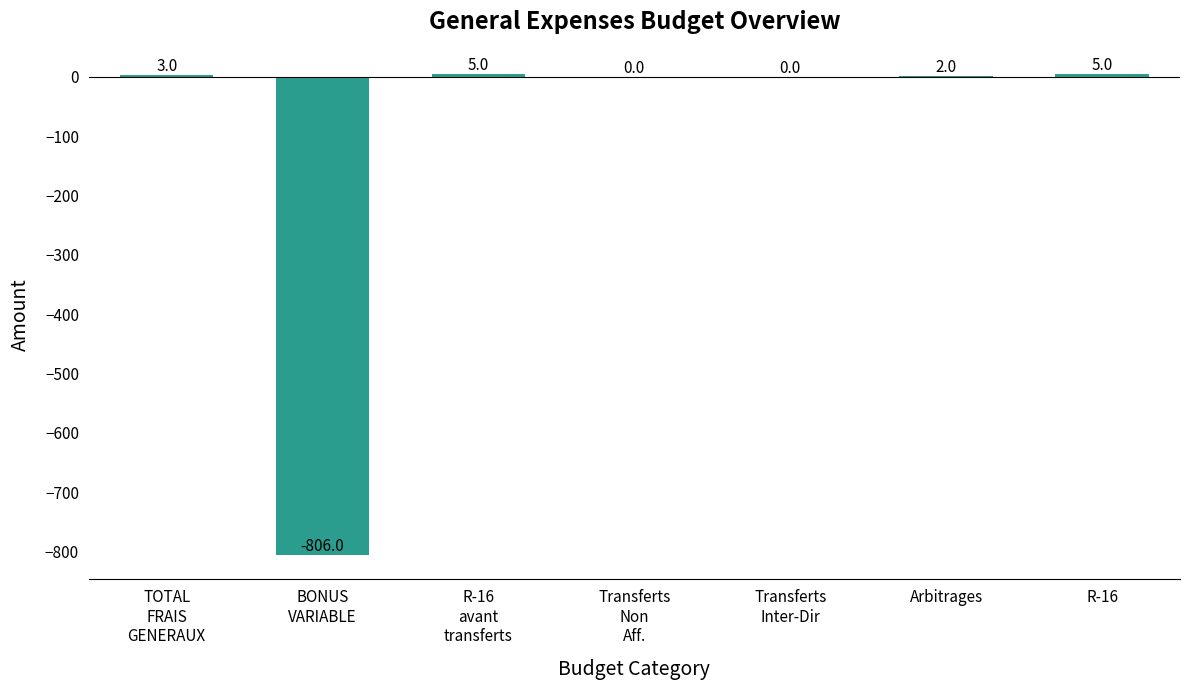

What is the greatest value displayed?

5.0